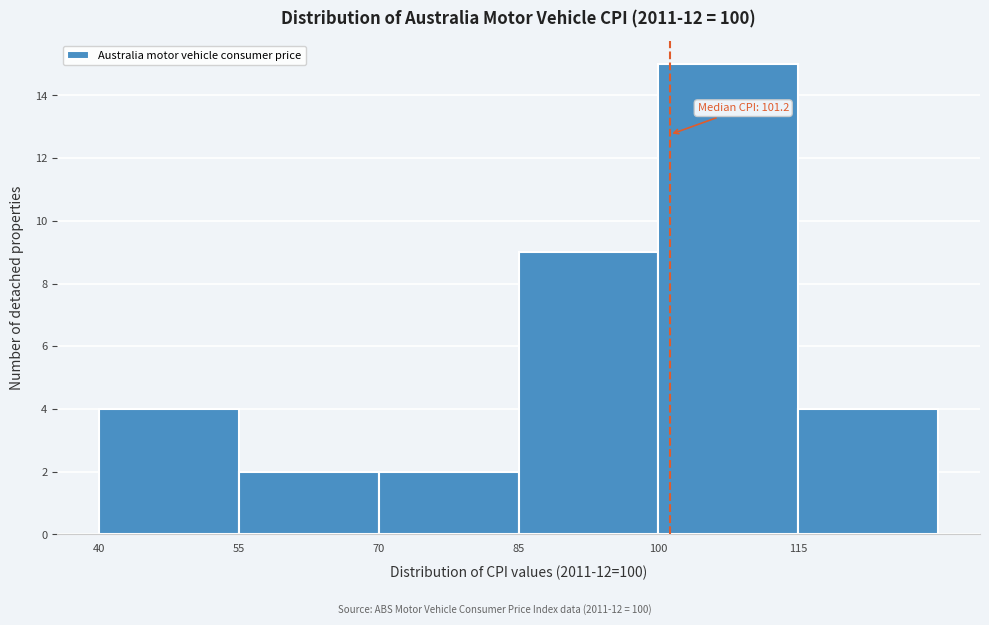

Which range on the x-axis has the tallest bar?

100 to 115